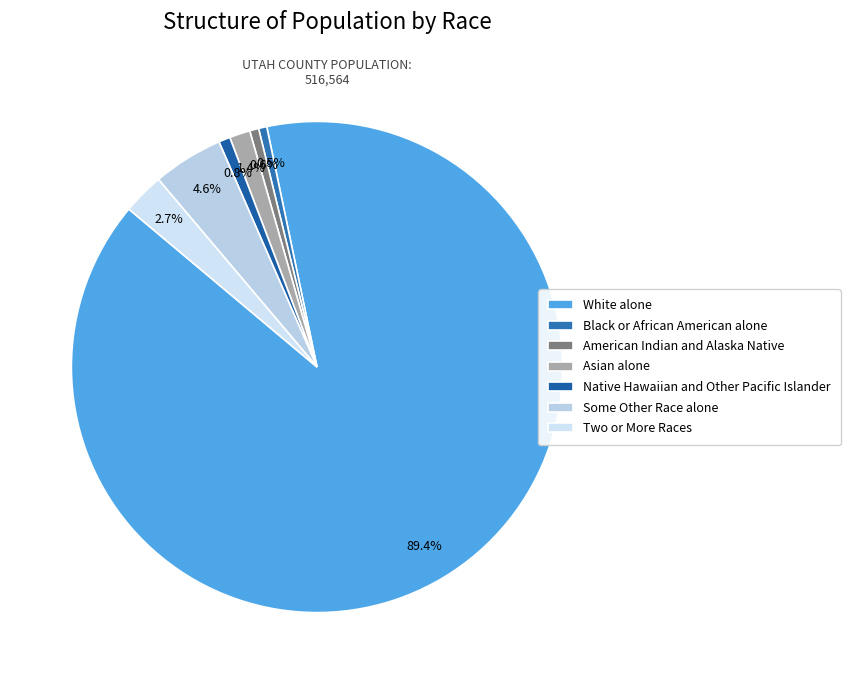

What percentage do Asian alone and White alone together represent?

90.8%